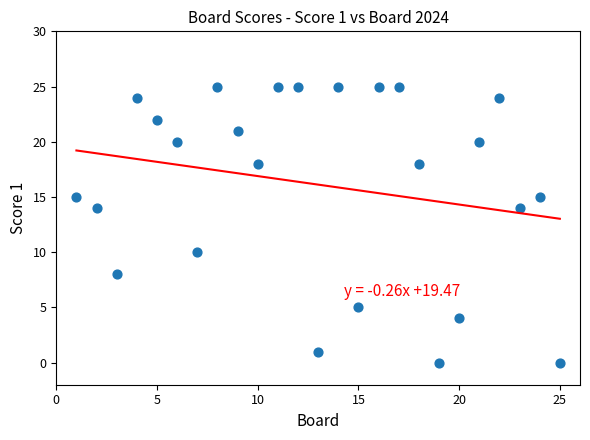

What is the range of X values (max minus min)?

24